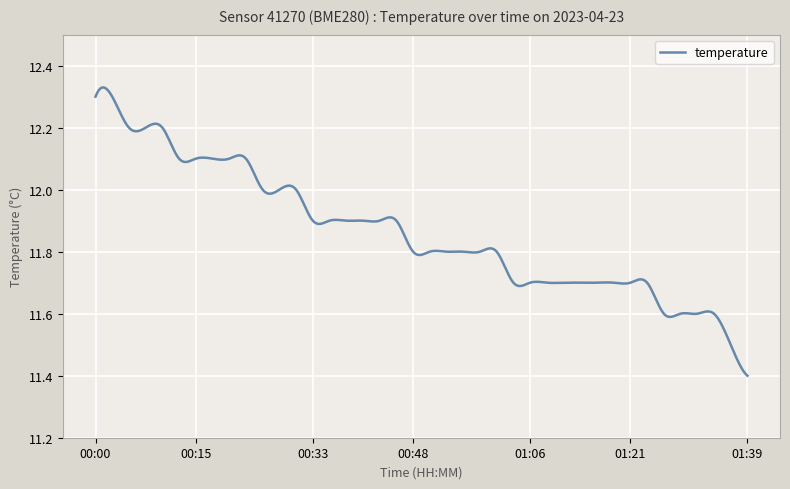

What is the difference between the maximum and minimum values?

0.9